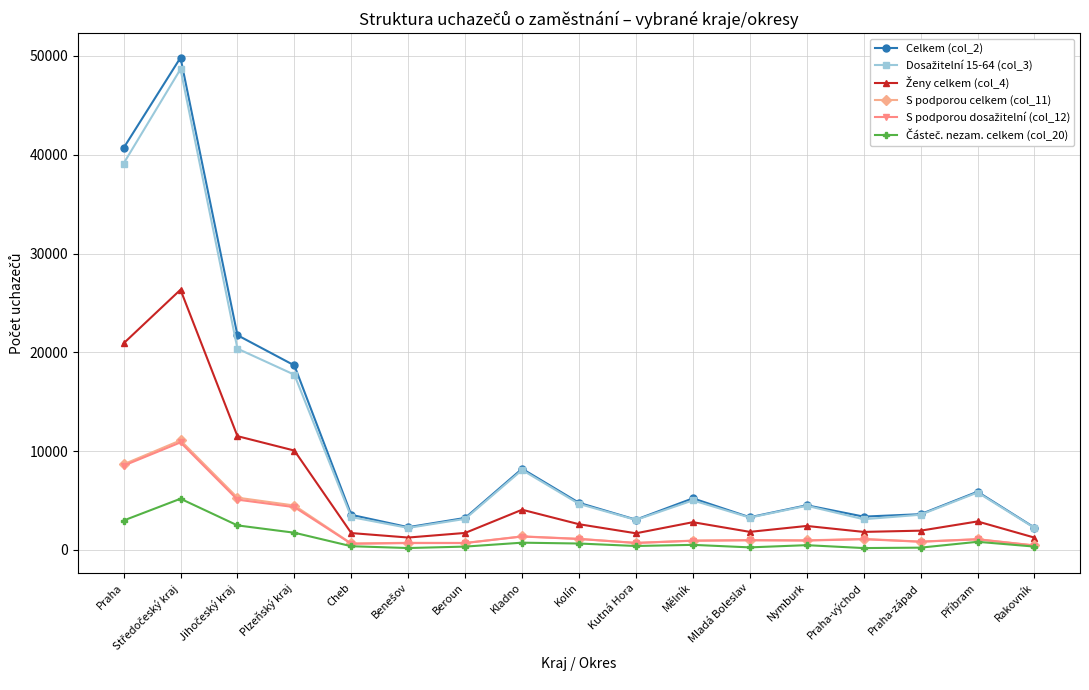

Which series has the widest spread of values?

Celkem (col_2)